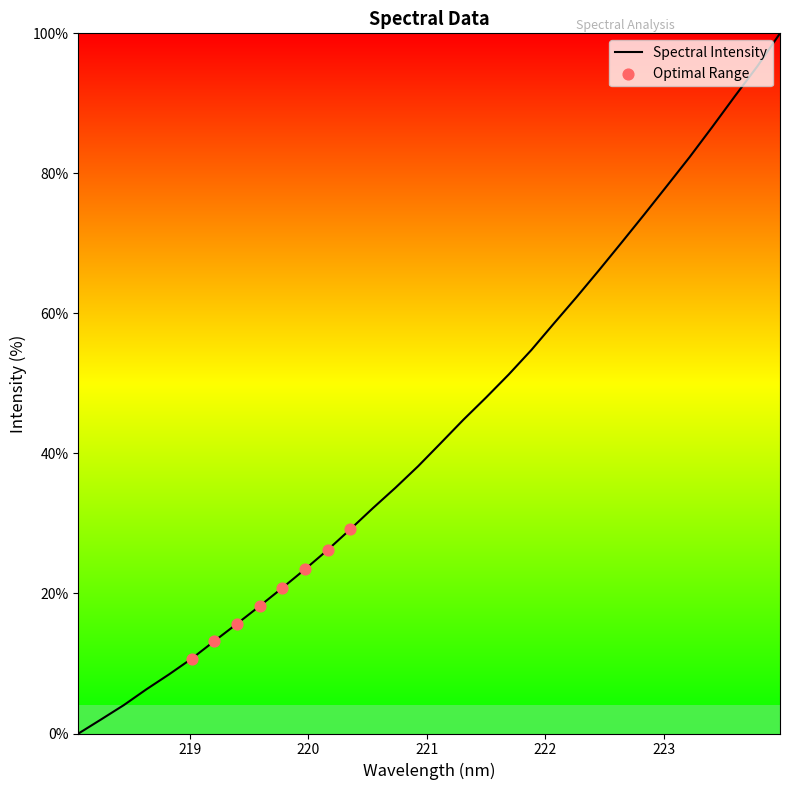

What is the maximum value shown in the chart?

100.0